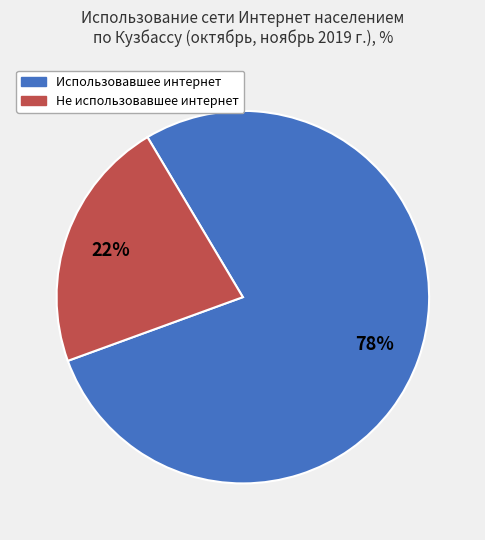

Rank the categories by value from lowest to highest.

Не использовавшее интернет, Использовавшее интернет